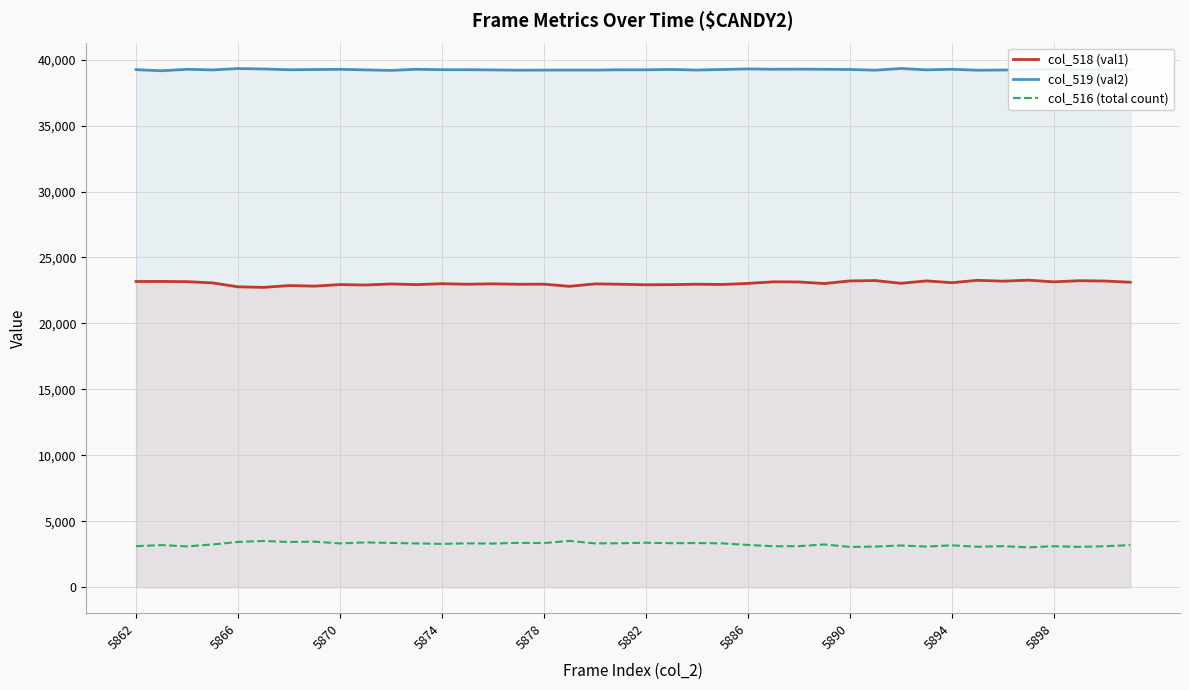

List the series in order of their peak value, lowest first.

col_516 (total count), col_518 (val1), col_519 (val2)